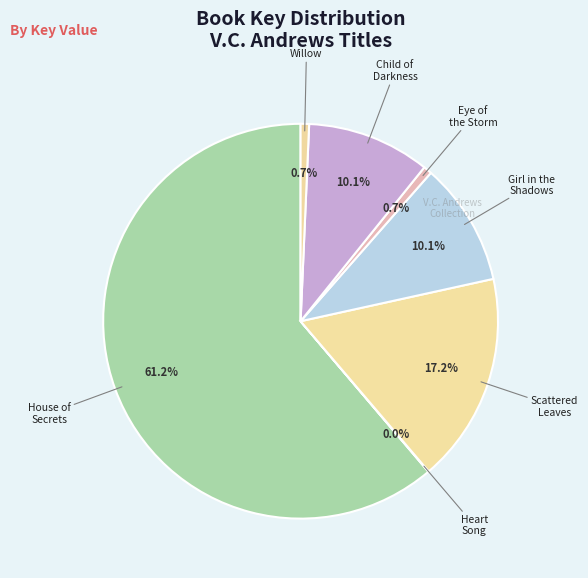

Do Child of Darkness and Girl in the Shadows together represent more than half of the pie?

No